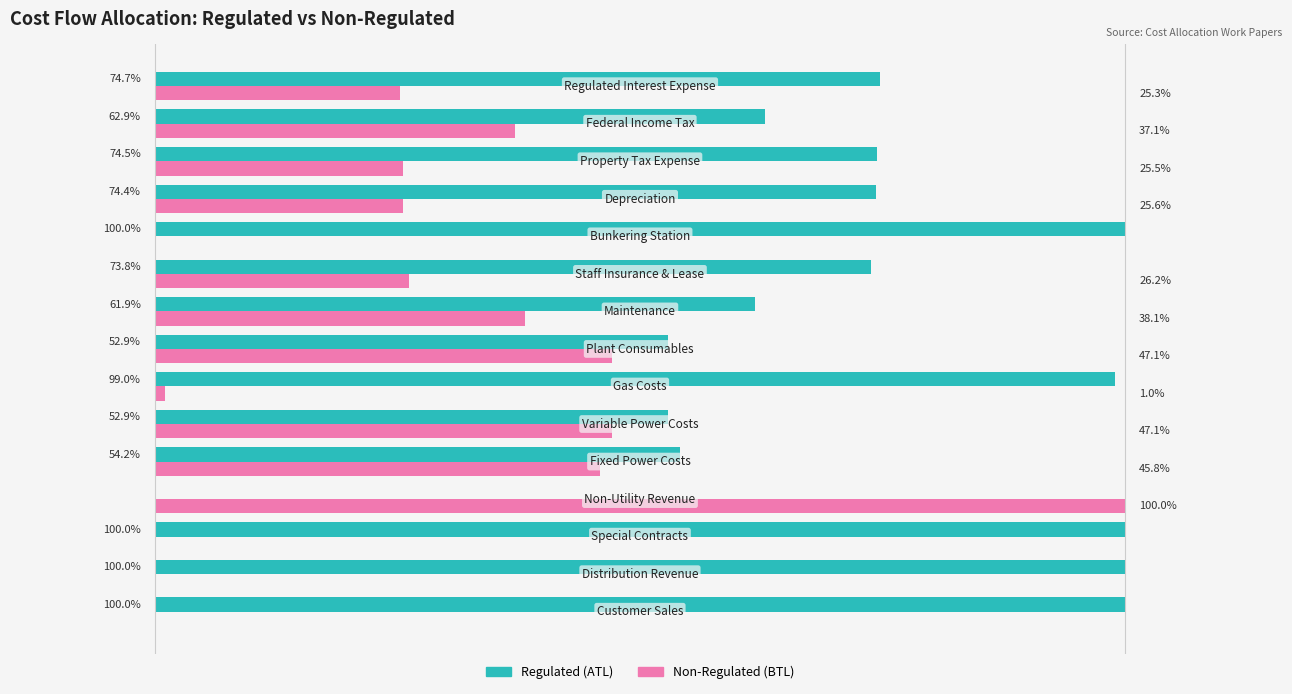

Which series has the largest total across all categories?

Regulated (ATL)